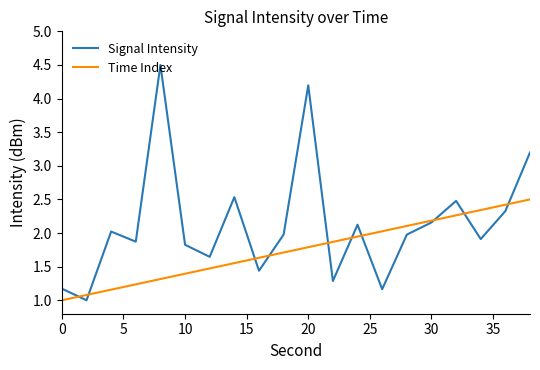

What are all the series names shown in the legend?

Signal Intensity, Time Index